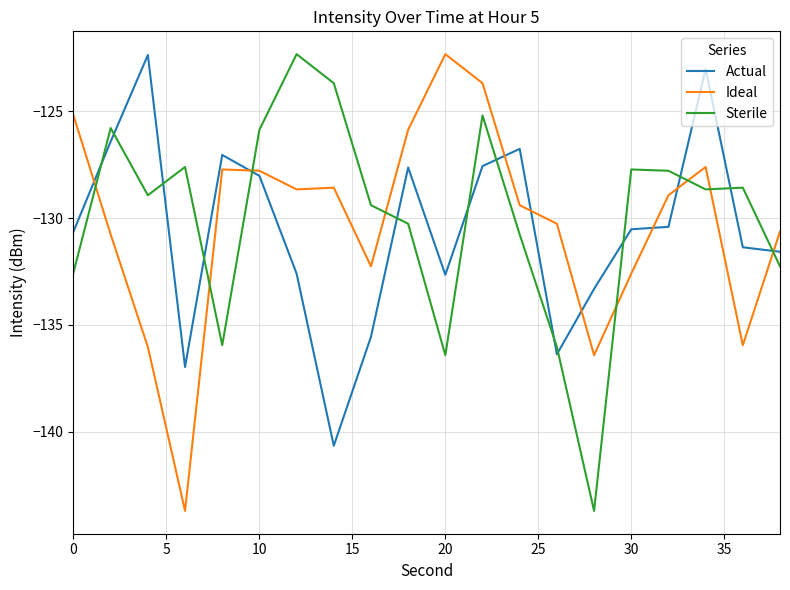

List the series in order of their overall mean, highest first.

Sterile, Ideal, Actual